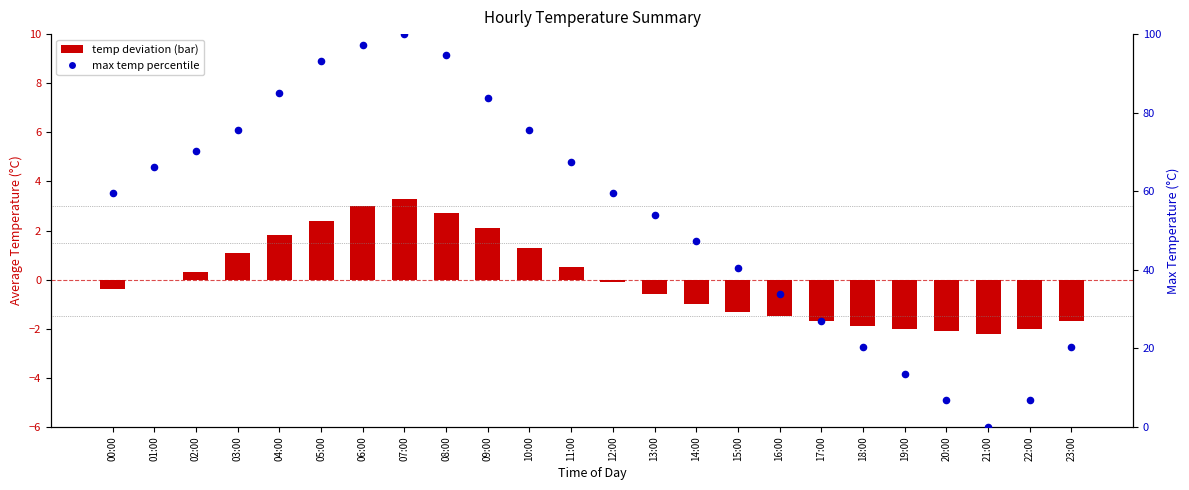

What are all the series names shown in the legend?

temp deviation, max temp percentile